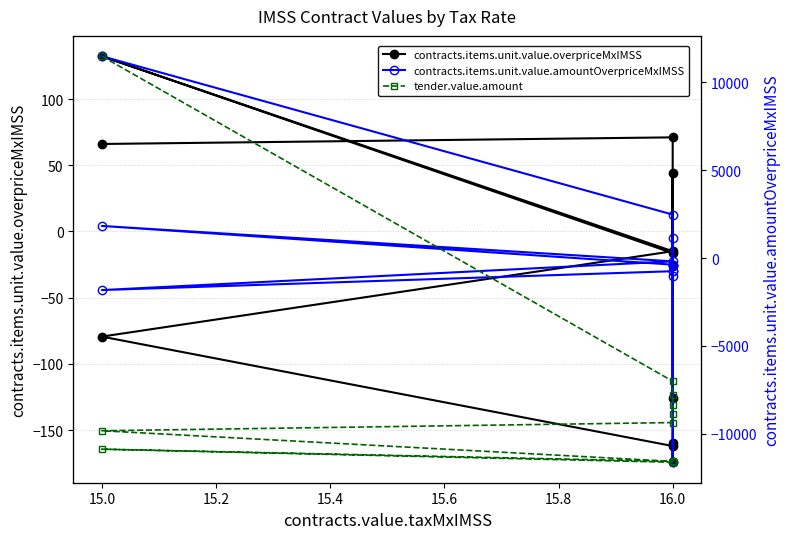

Does the chart display data point markers on the line(s)?

Yes